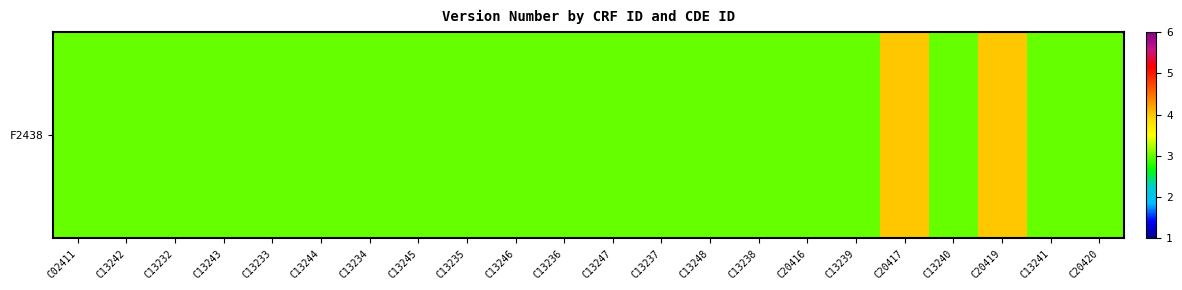

Count the values in the range 3 to 4.

22